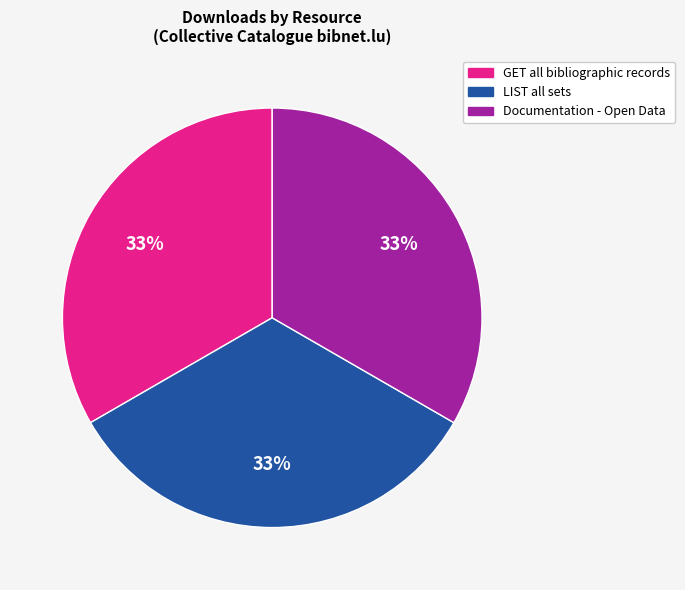

Is there any slice that represents more than half of the pie?

No